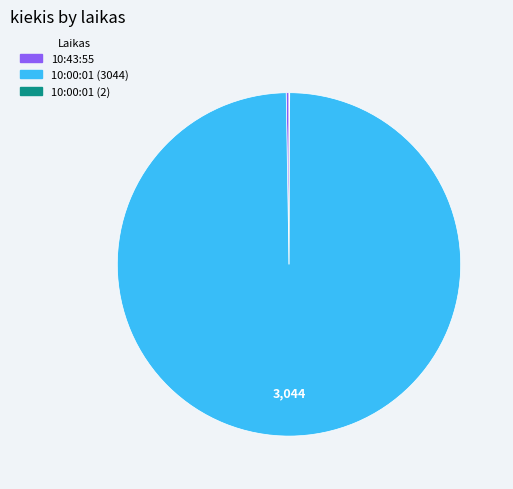

Which slice is the largest?

10:00:01 (3044)